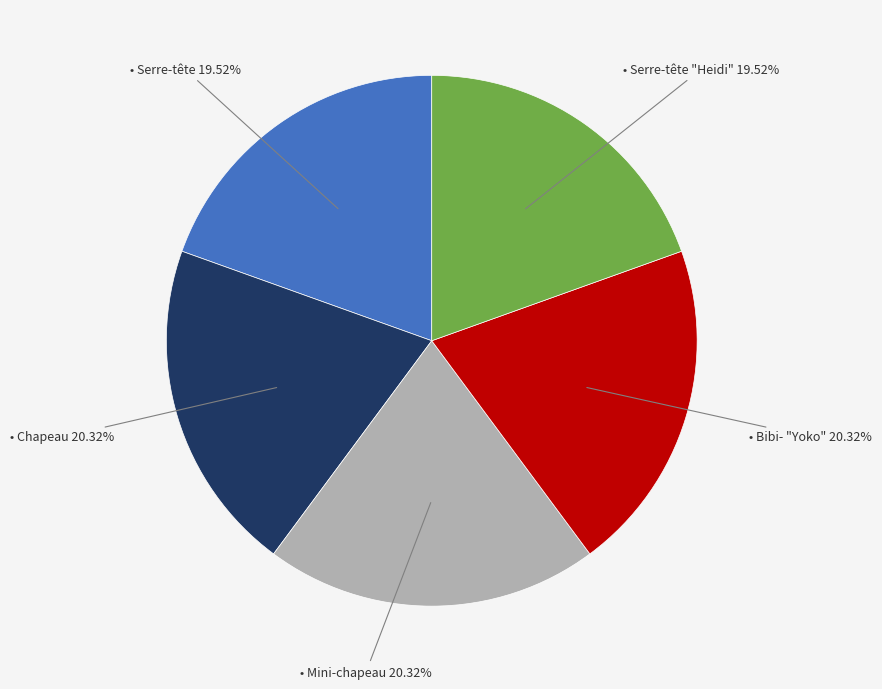

Is there any slice that represents more than half of the pie?

No